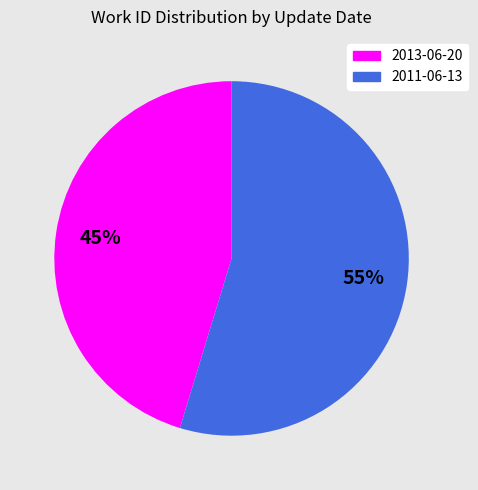

To the nearest percent, what percentage of the pie is 2011-06-13?

55%